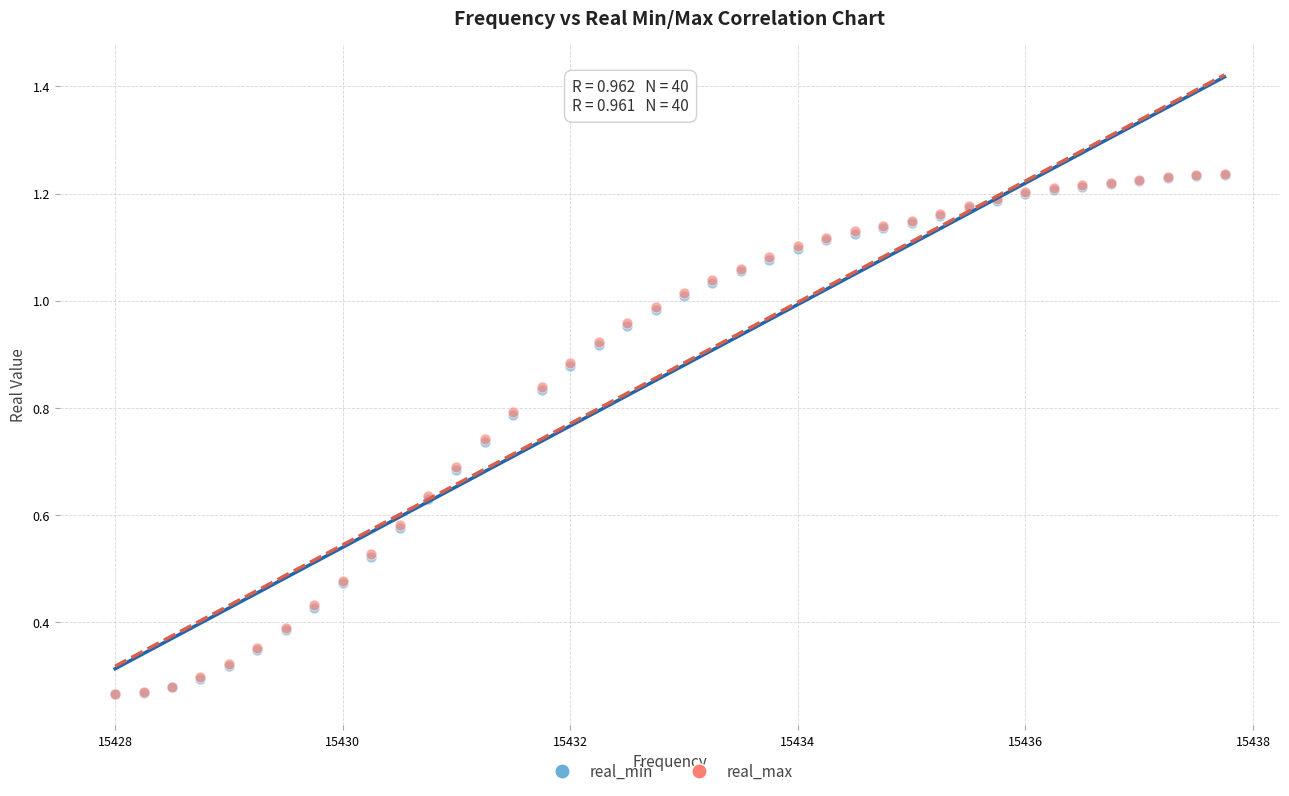

What are all the series names shown in the legend?

real_min, real_max